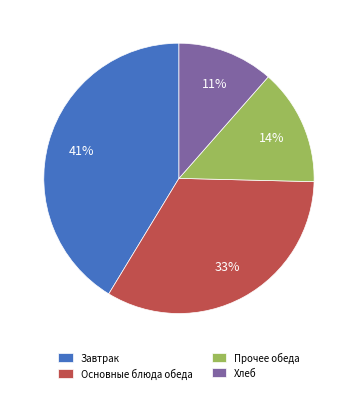

Is the sum of Основные блюда обеда and Прочее обеда greater than half?

No